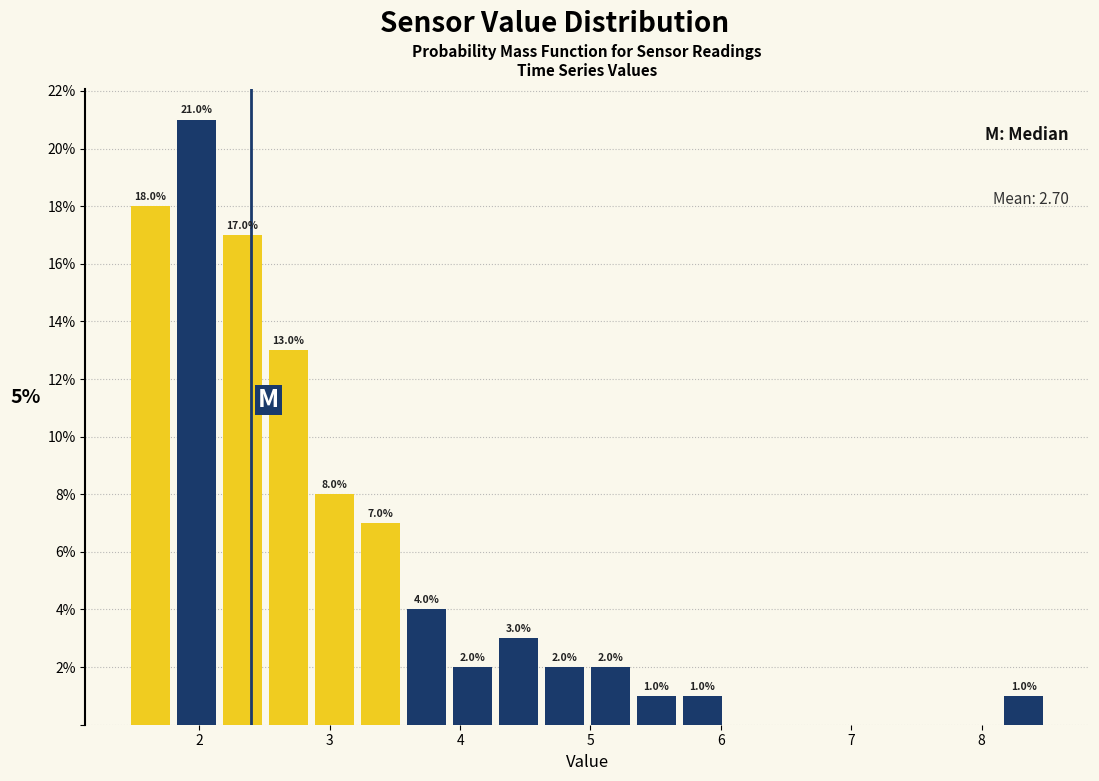

Around what value on the x-axis is the tallest bar? Give the approximate position of its centre, as read against the axis.

2.0